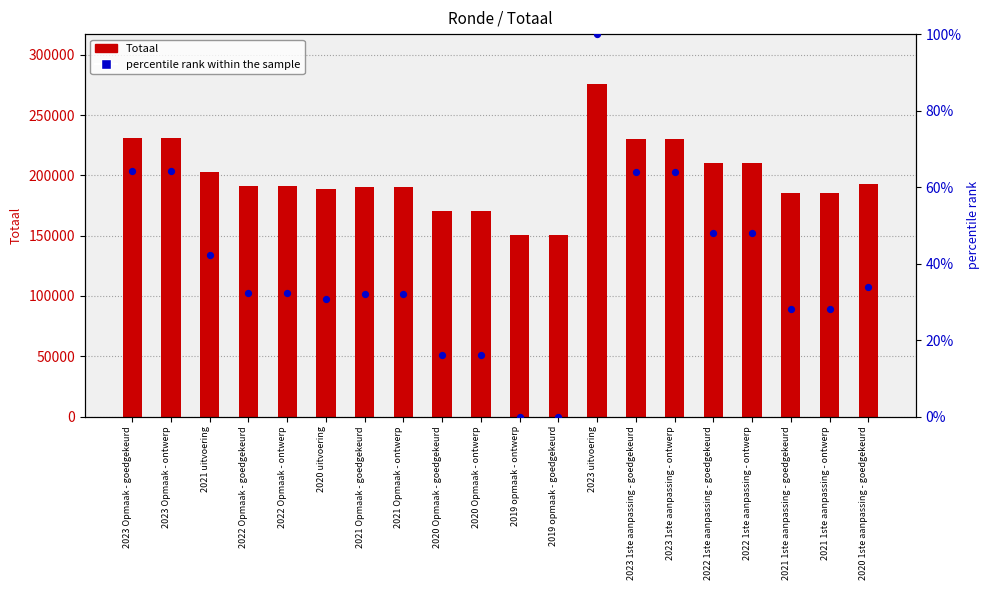

Which series has the largest total across all categories?

Totaal